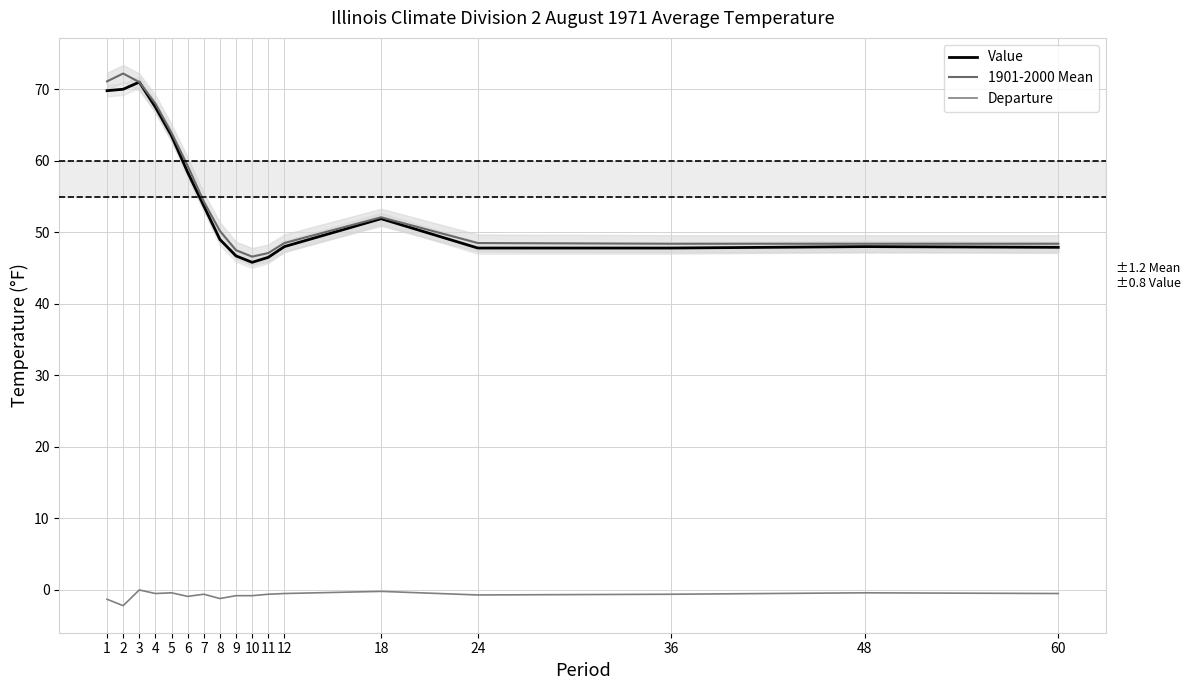

At which category is the sum across all series the highest?

3